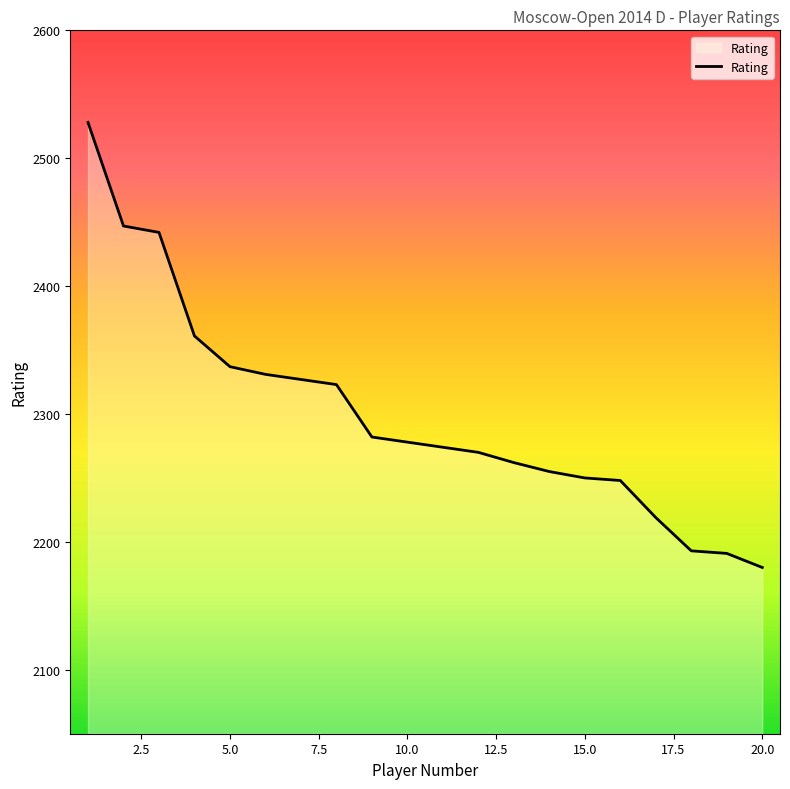

What is the difference between the maximum and minimum values?

348